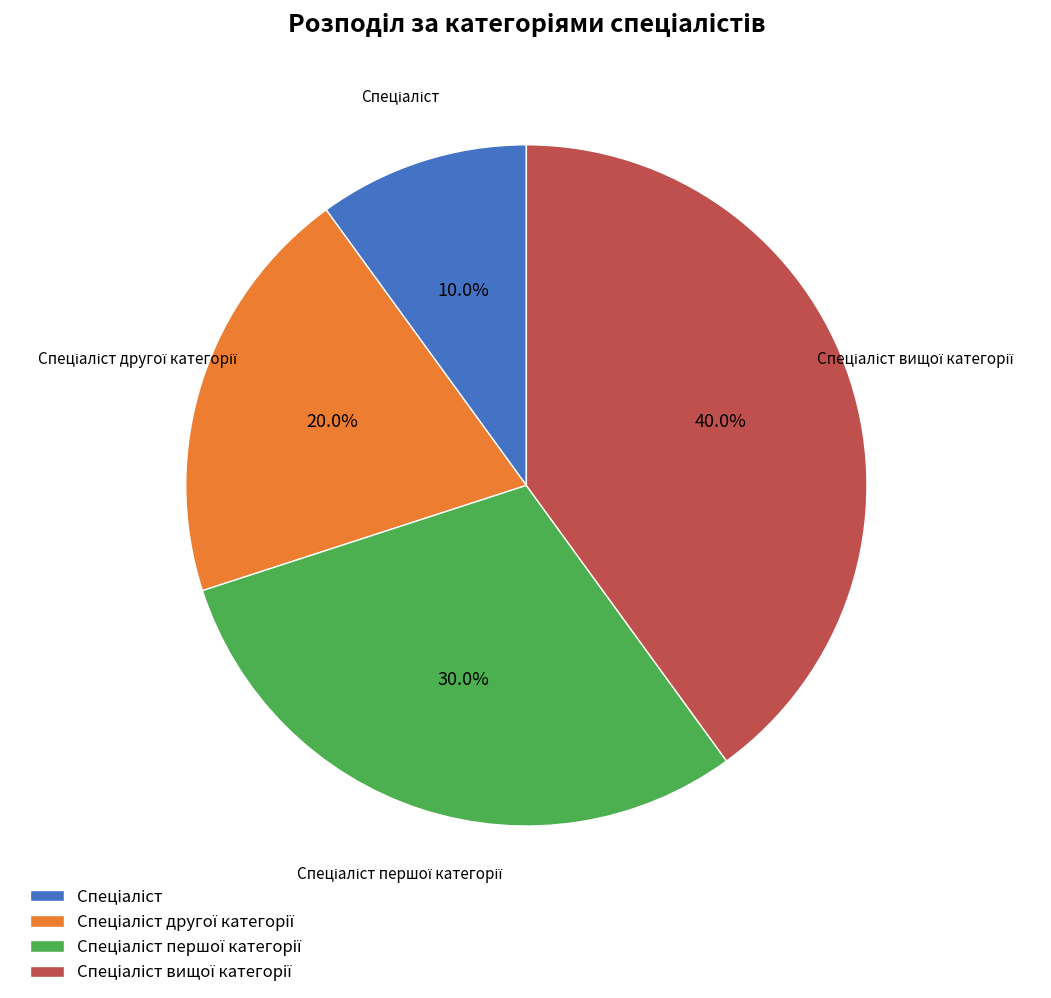

Does any single category account for the majority?

No